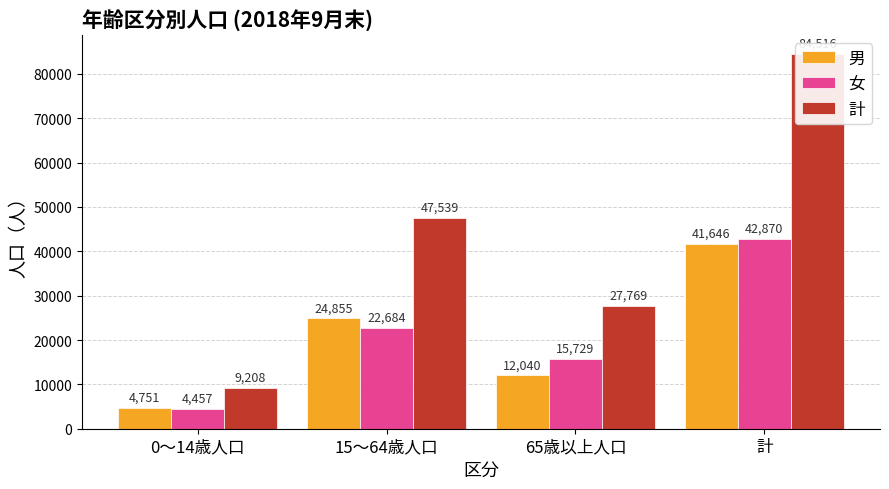

Between 0～14歳人口 and 15～64歳人口, which series saw the biggest shift?

計